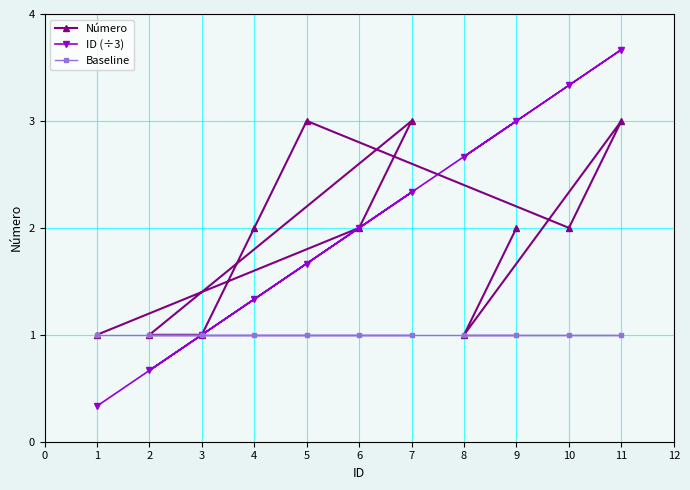

True or false: Número has a value of 2.0 at 10.

True